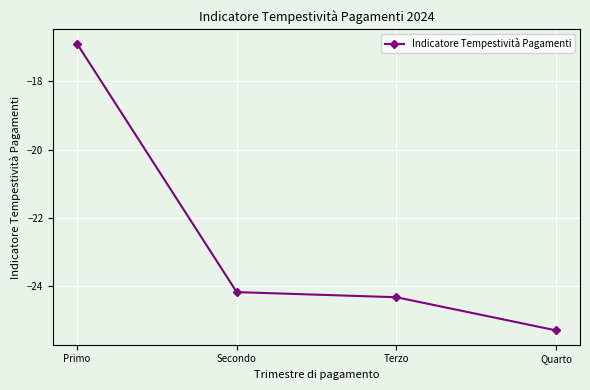

What is the value of the 2nd point from the left?

-24.2